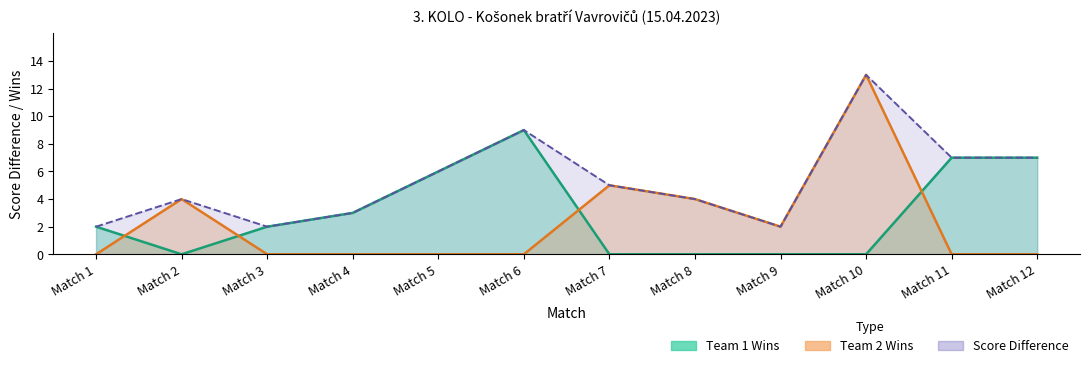

What is the difference between the maximum and second lowest values in the Score_diff_abs series?

11